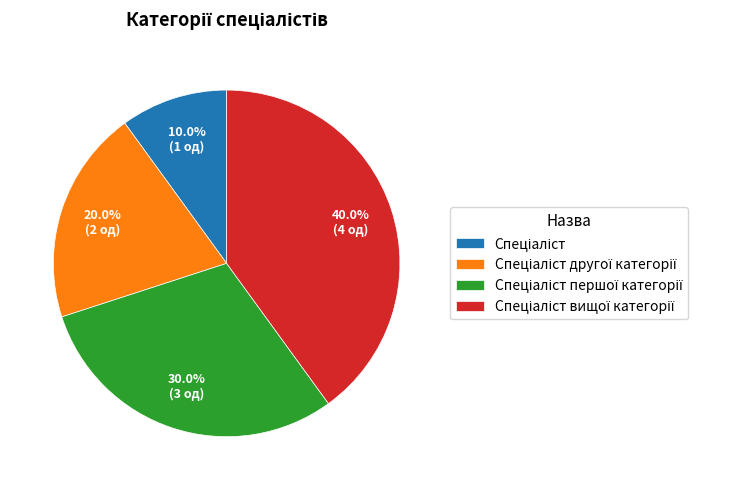

Does any single category account for the majority?

No